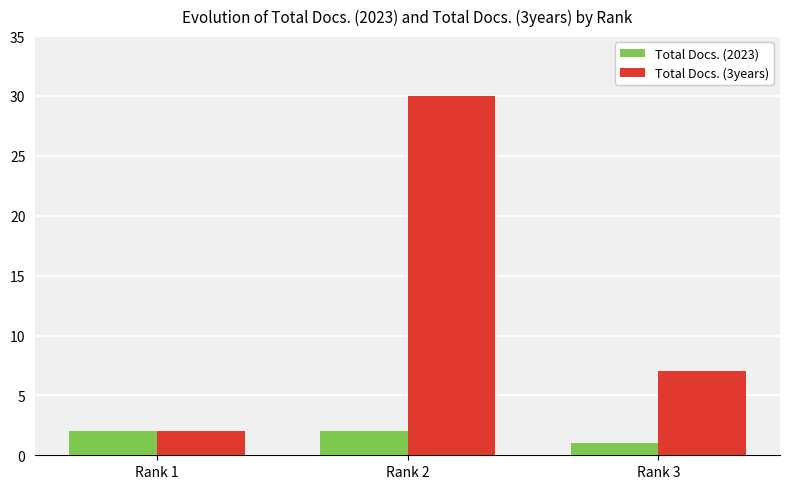

How many series are shown in this chart?

2